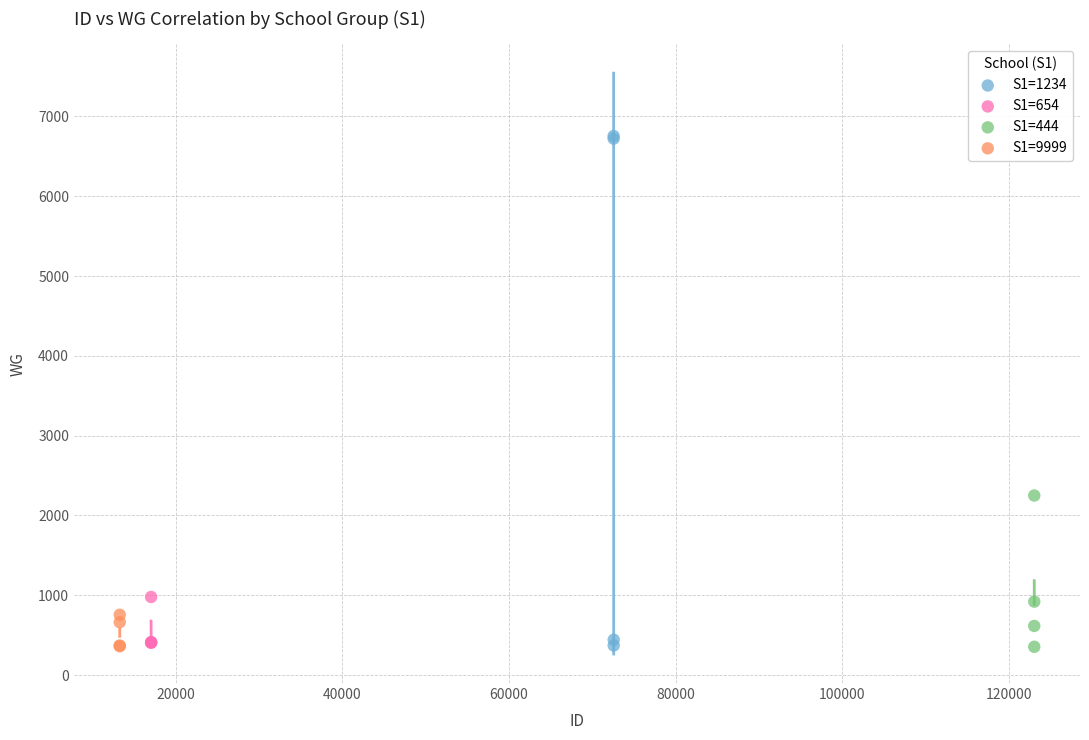

What are all the series names shown in the legend?

S1=1234, S1=654, S1=444, S1=9999